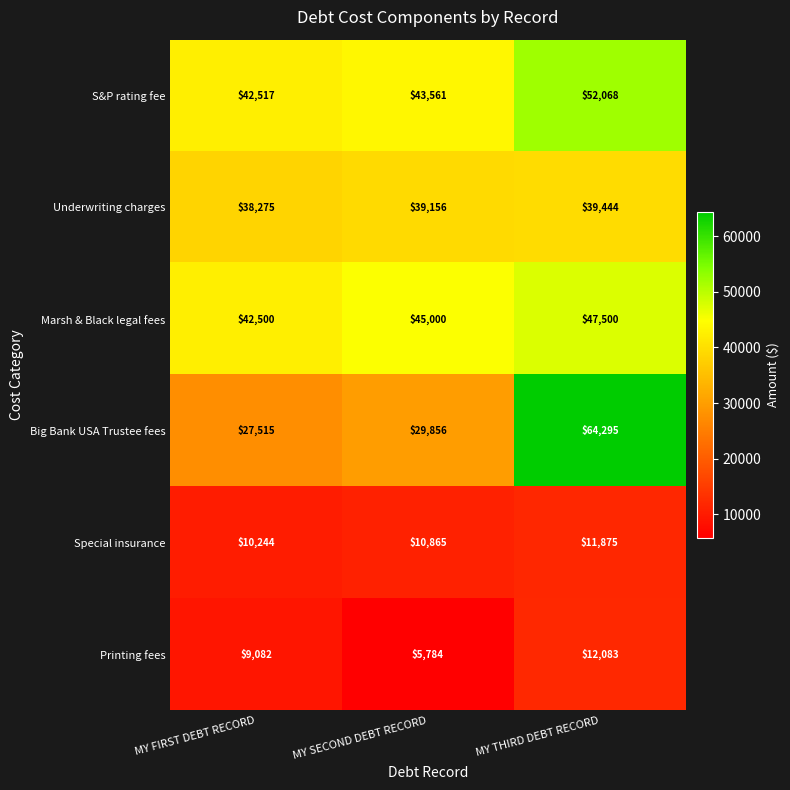

The Special insurance series shows 10865 at MY SECOND DEBT RECORD. True or false?

True